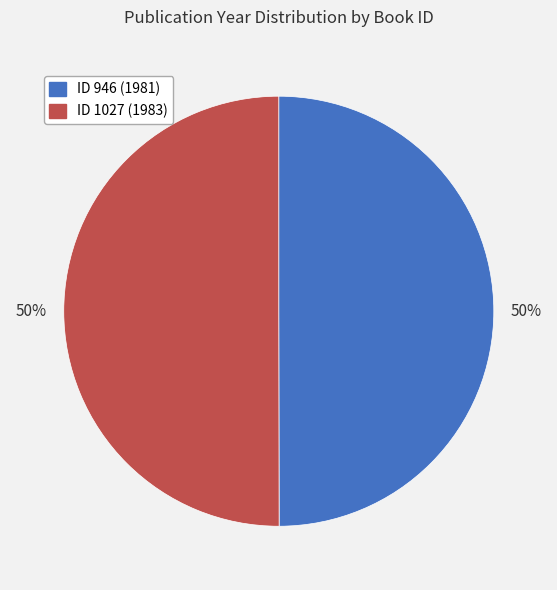

Count the number of slices in the pie.

2